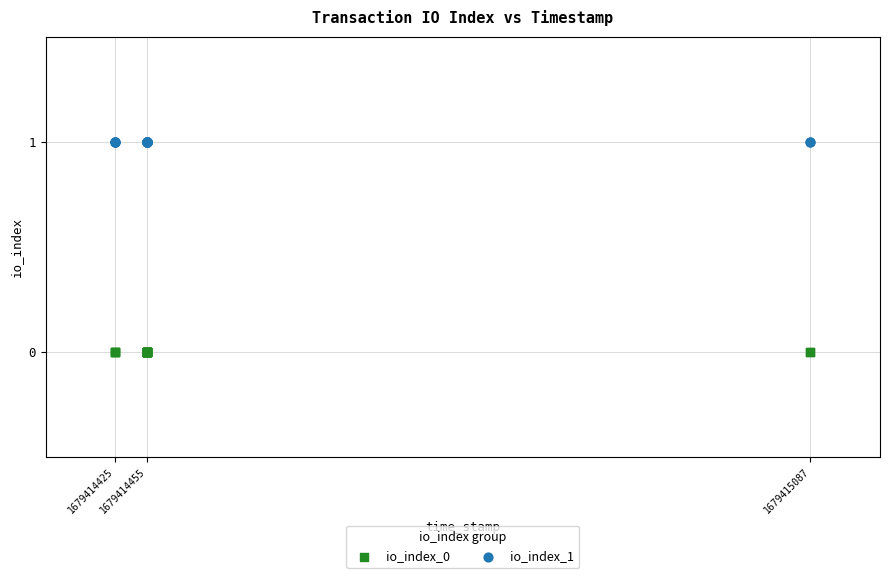

Which series contains the highest Y value?

io_index_1